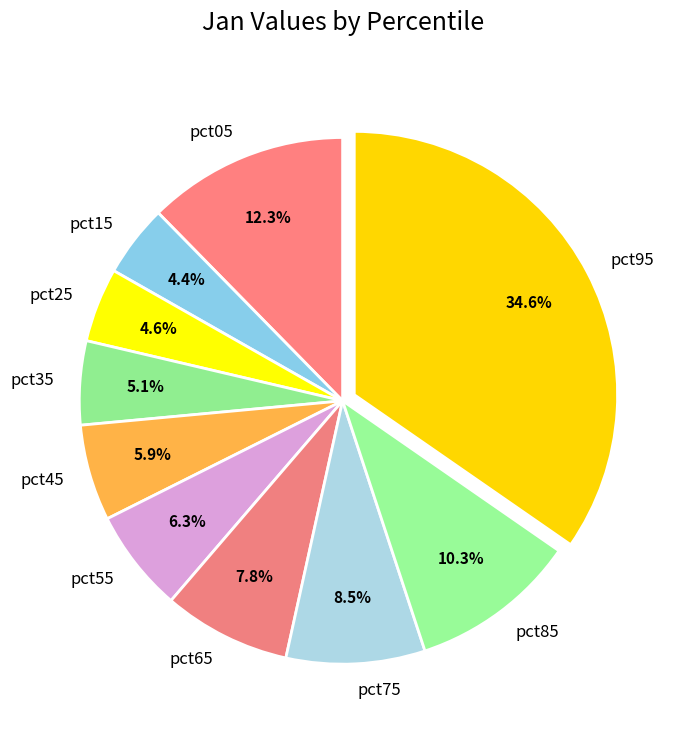

Do pct75 and pct15 together represent more than half of the pie?

No